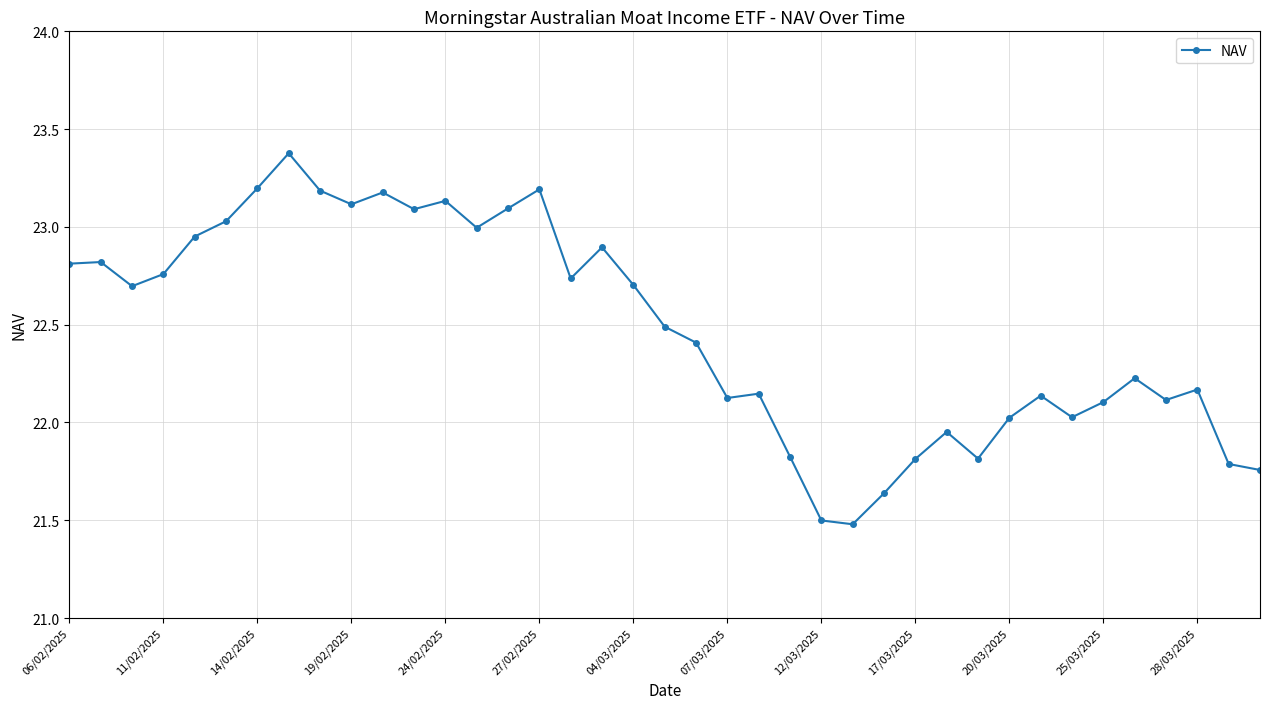

What is the maximum value shown in the chart?

23.4